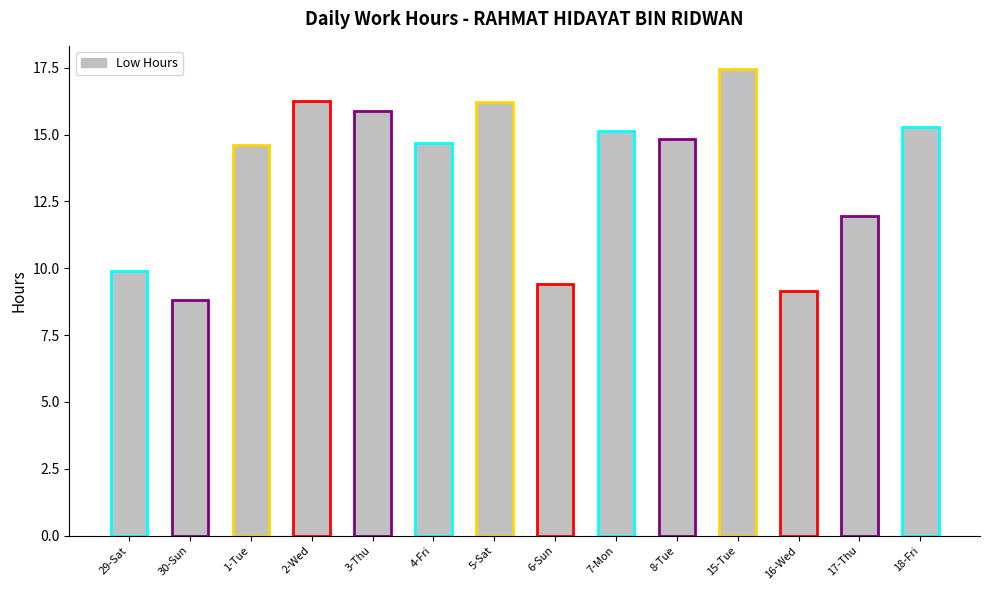

Reading left to right, what are all the values shown in this chart?

29-Sat=9.9	30-Sun=8.8	1-Tue=14.6	2-Wed=16.3	3-Thu=15.9	4-Fri=14.7	5-Sat=16.2	6-Sun=9.4	7-Mon=15.1	8-Tue=14.8	15-Tue=17.4	16-Wed=9.2	17-Thu=11.9	18-Fri=15.3